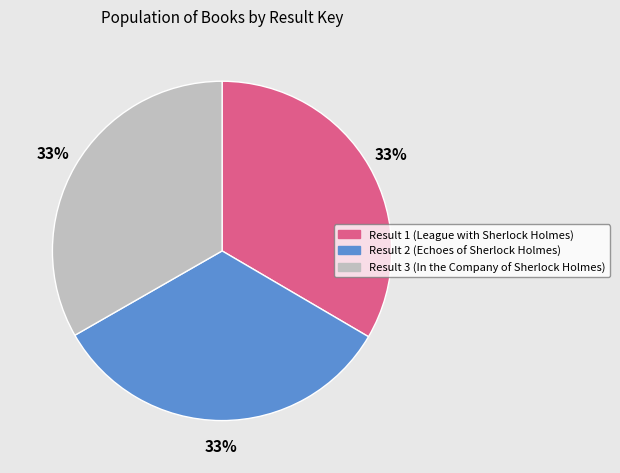

Does Result 3 (In the Company of Sherlock Holmes) represent more than half of the total?

No